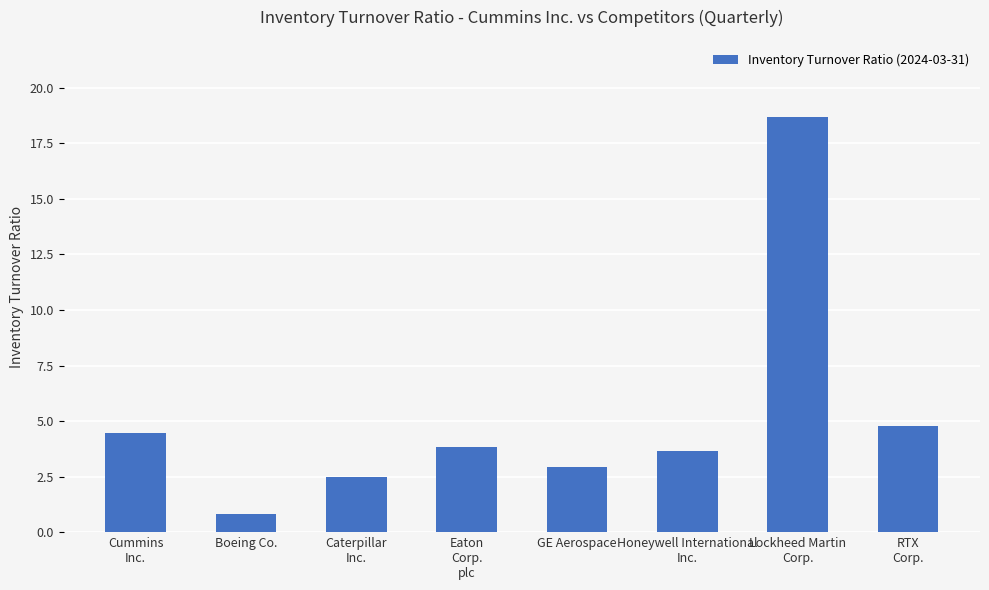

What is the value of the 5th bar from the left?

2.9